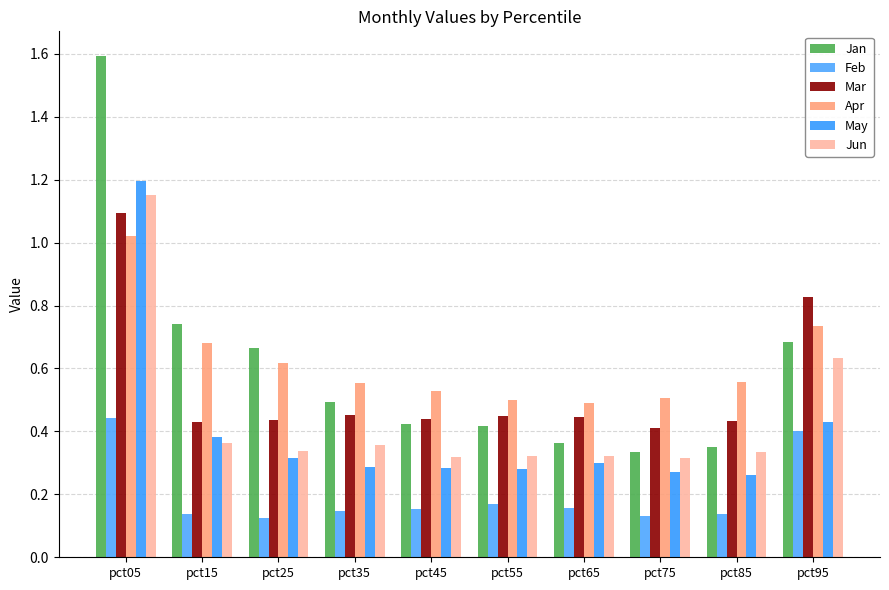

Which series changed the most between pct65 and pct85?

Apr